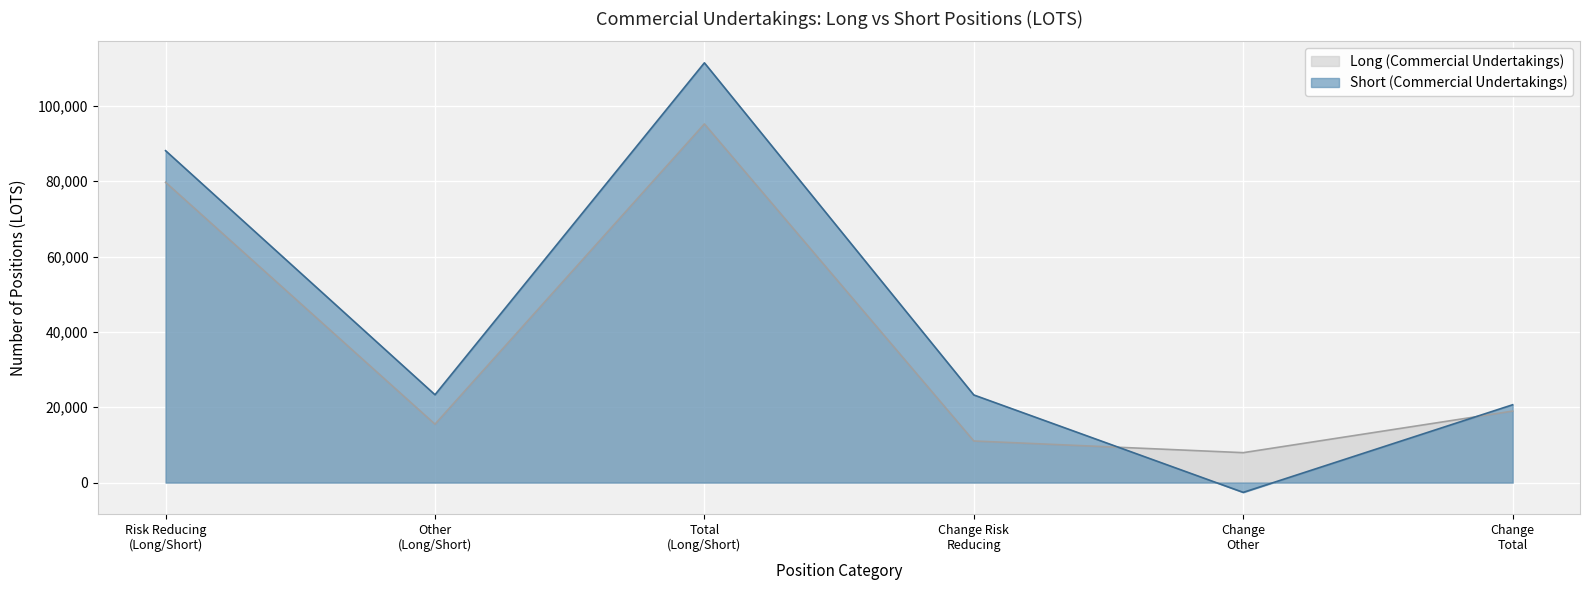

What are all the series names shown in the legend?

Long (Commercial Undertakings), Short (Commercial Undertakings)